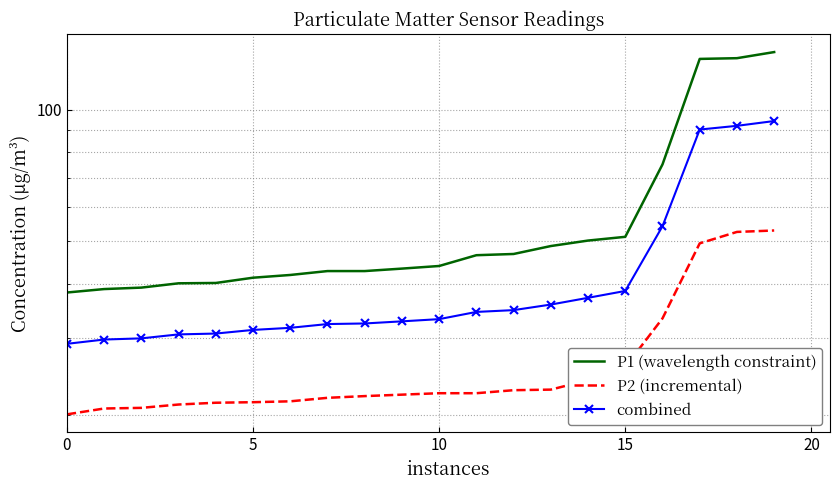

Is it true that combined equals 59.1 at 11?

False